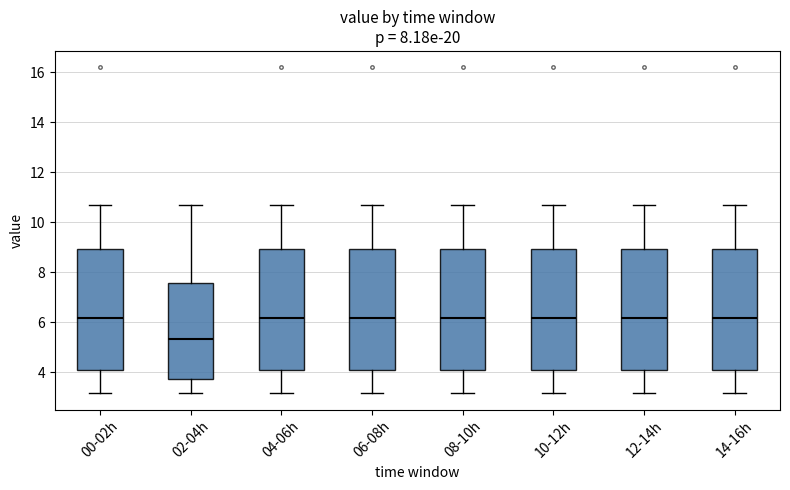

Reading left to right, transcribe this box plot: for each box, give where its median line is, the range the box spans, and where its two whiskers end, as read against the y-axis. The values are not printed on the chart, so give them approximately, as read against the axis.

00-02h: median 6.2, box 4.0 to 9.0, whiskers 3.2 to 10.8
02-04h: median 5.4, box 3.8 to 7.6, whiskers 3.2 to 10.8
04-06h: median 6.2, box 4.0 to 9.0, whiskers 3.2 to 10.8
06-08h: median 6.2, box 4.0 to 9.0, whiskers 3.2 to 10.8
08-10h: median 6.2, box 4.0 to 9.0, whiskers 3.2 to 10.8
10-12h: median 6.2, box 4.0 to 9.0, whiskers 3.2 to 10.8
12-14h: median 6.2, box 4.0 to 9.0, whiskers 3.2 to 10.8
14-16h: median 6.2, box 4.0 to 9.0, whiskers 3.2 to 10.8